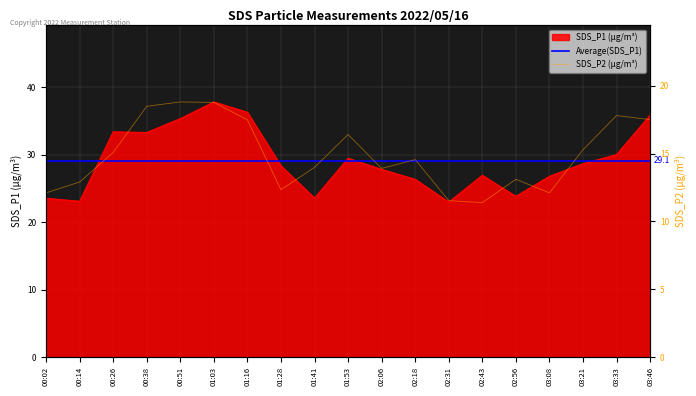

What is the difference between the maximum and minimum values in the SDS_P1 series?

14.8